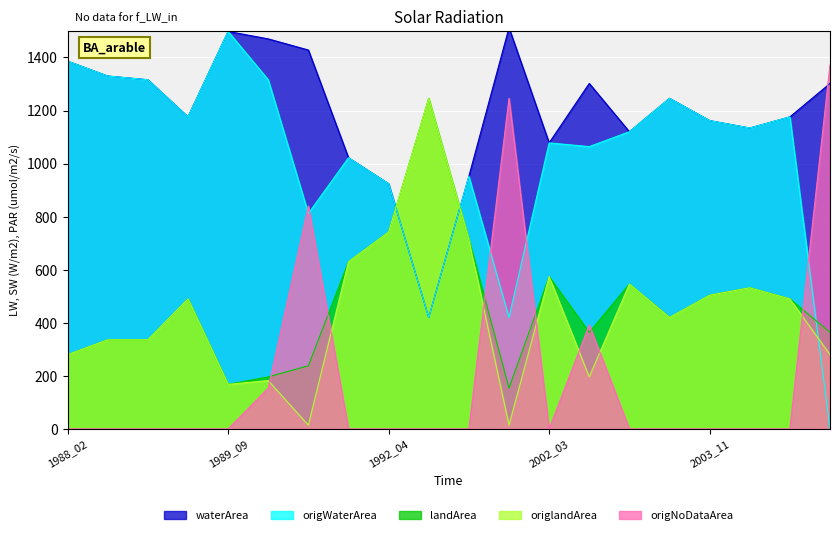

Which has a higher value, 1992_04 or 1989_12?

1989_12